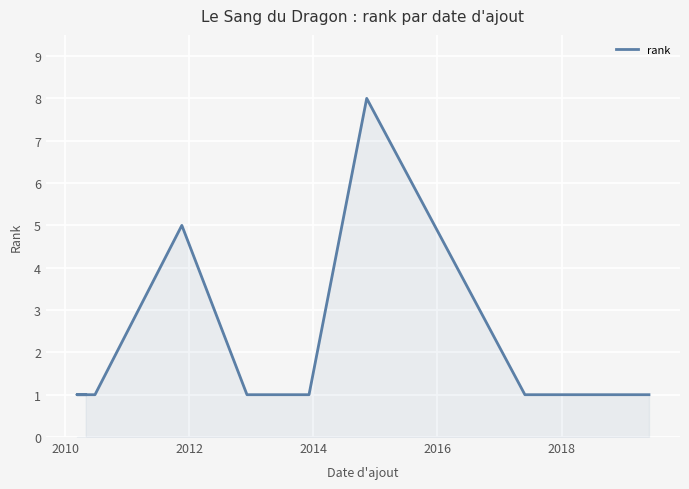

What is the smallest value displayed?

1